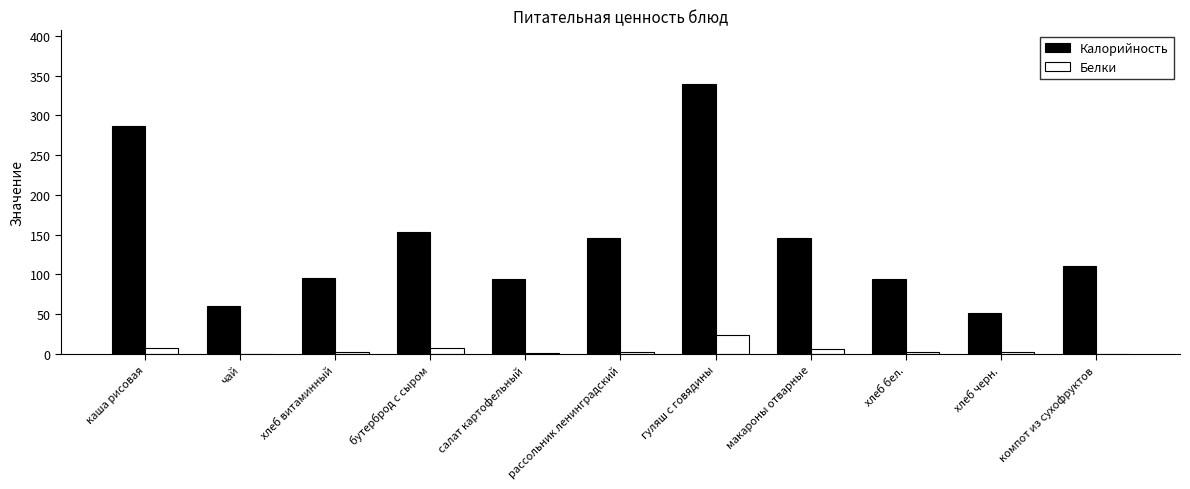

What is the greatest value displayed?

339.0